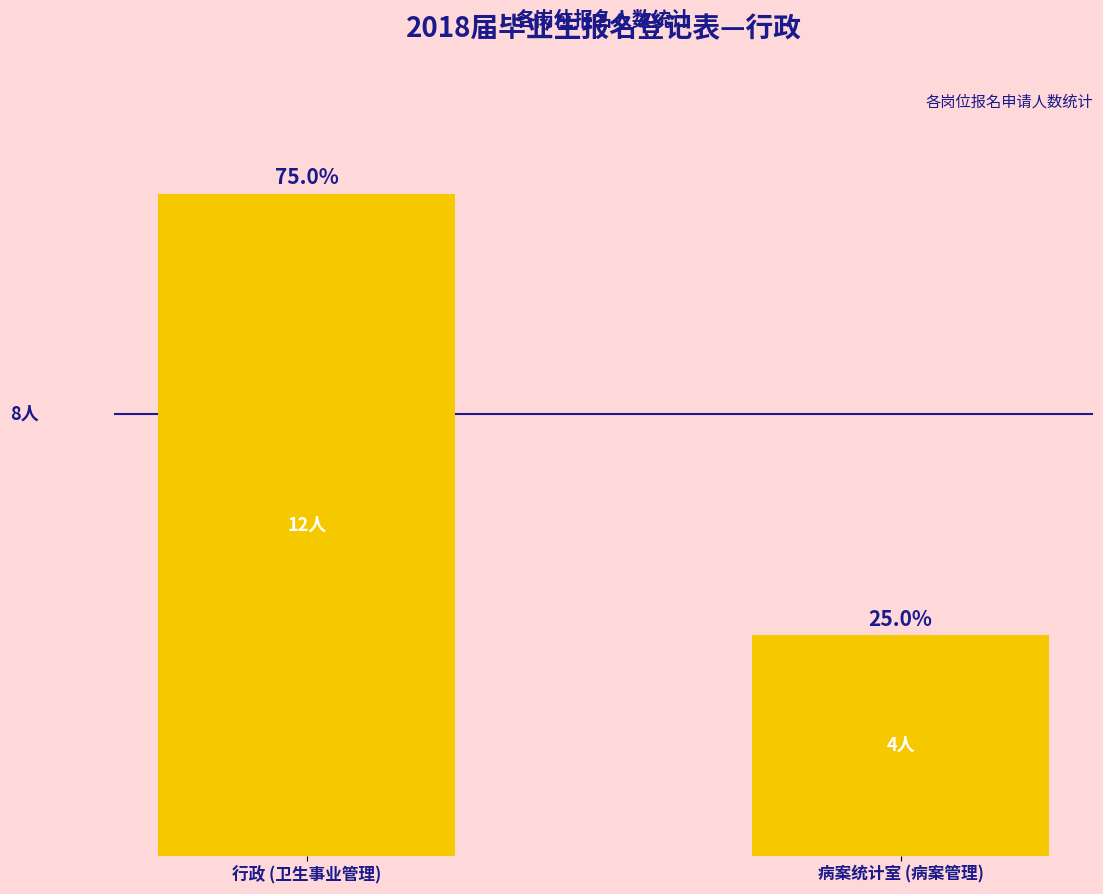

At which label is the value closest to 8?

行政 (卫生事业管理)